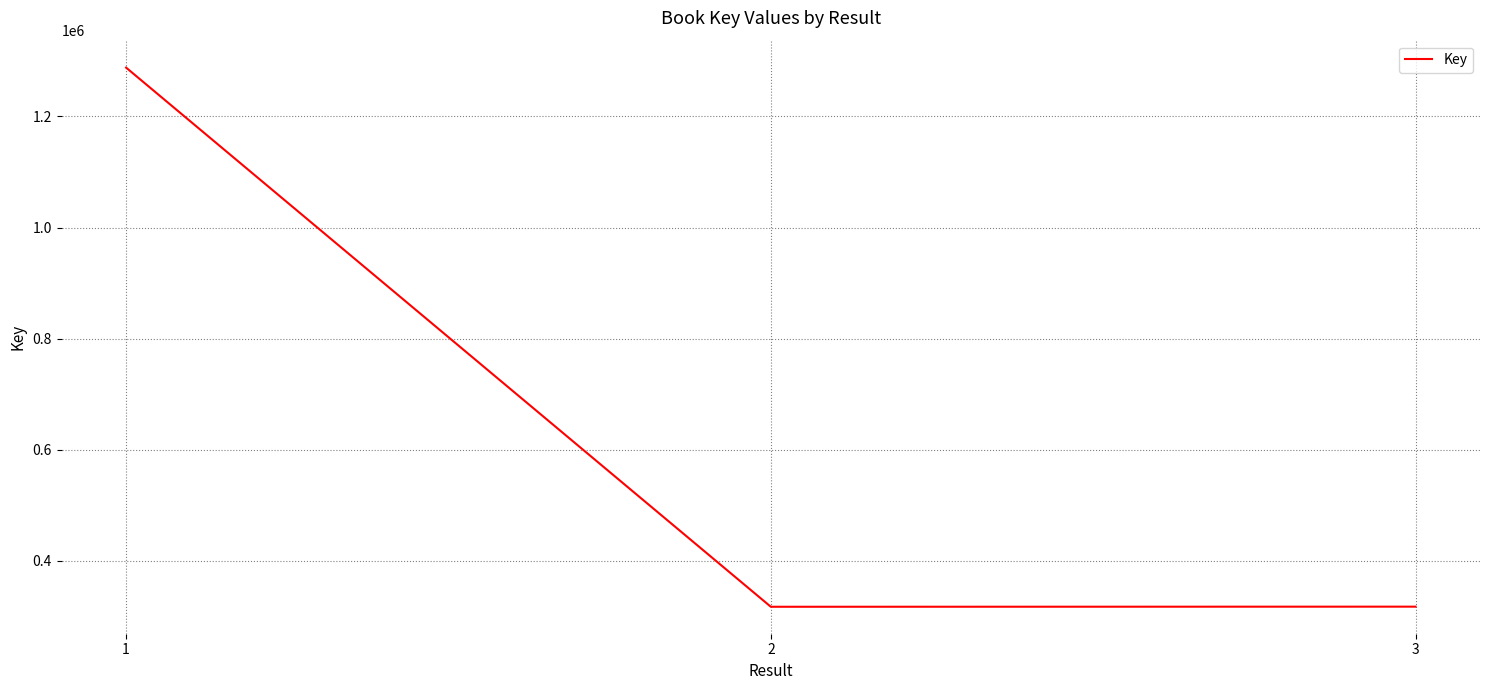

What is the sum of all values?

1922954